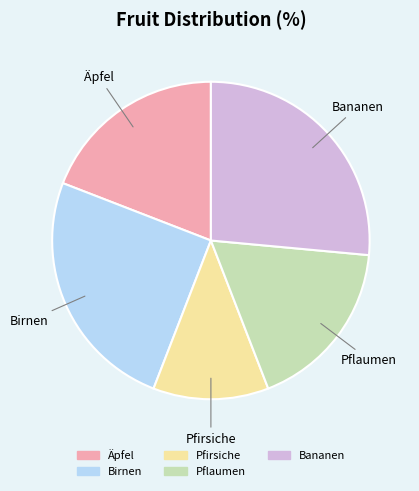

Is there any slice that represents more than half of the pie?

No